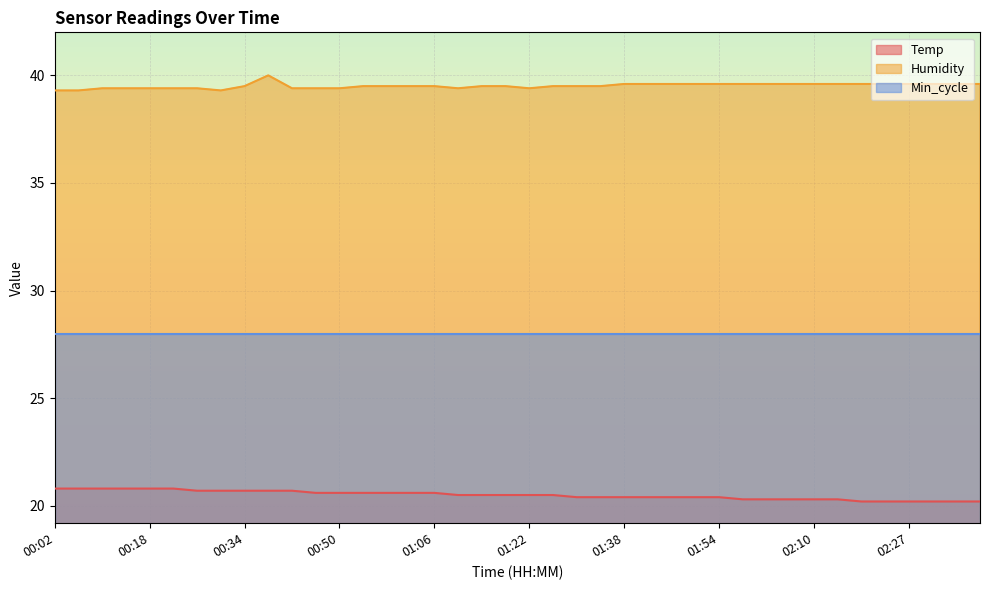

Which series has the largest range (max minus min)?

Humidity